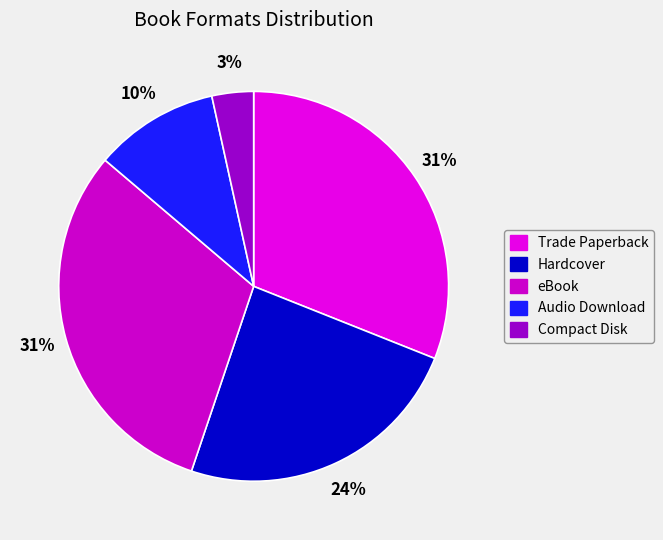

How many slices are in this pie chart?

5